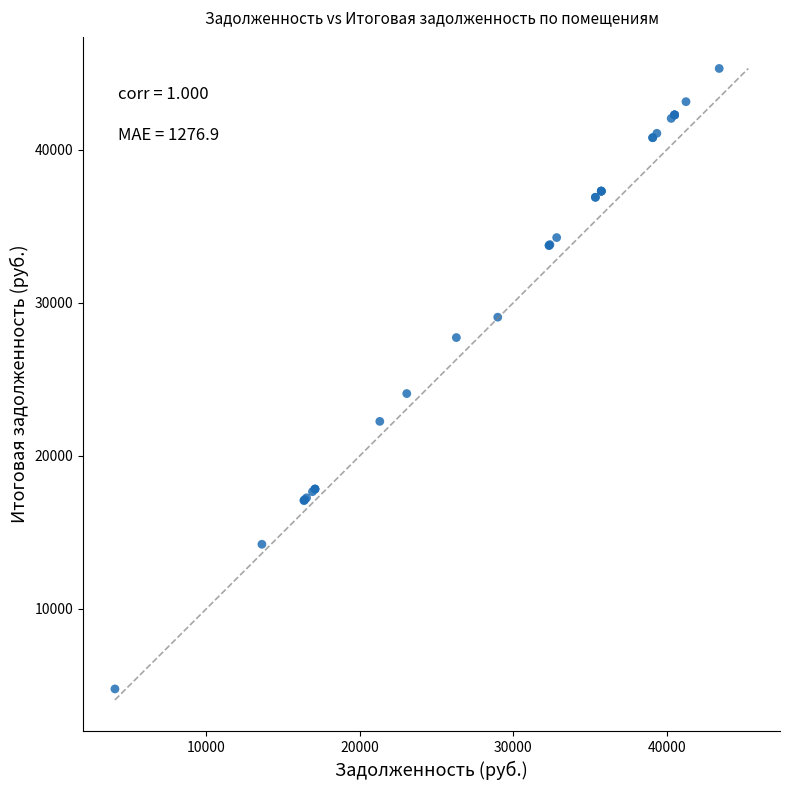

What Y value in the scatter plot is closest to 25032?

24061.0